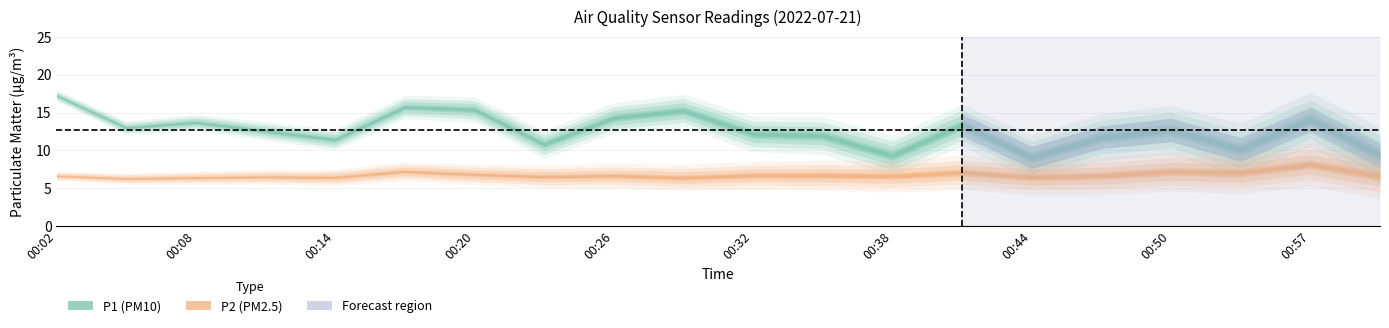

List the labels in order of P1 value, largest first.

00:02, 00:17, 00:20, 00:29, 00:26, 00:57, 00:08, 00:41, 00:05, 00:50, 00:11, 00:32, 00:35, 00:47, 00:14, 00:23, 00:53, 01:00, 00:38, 00:44